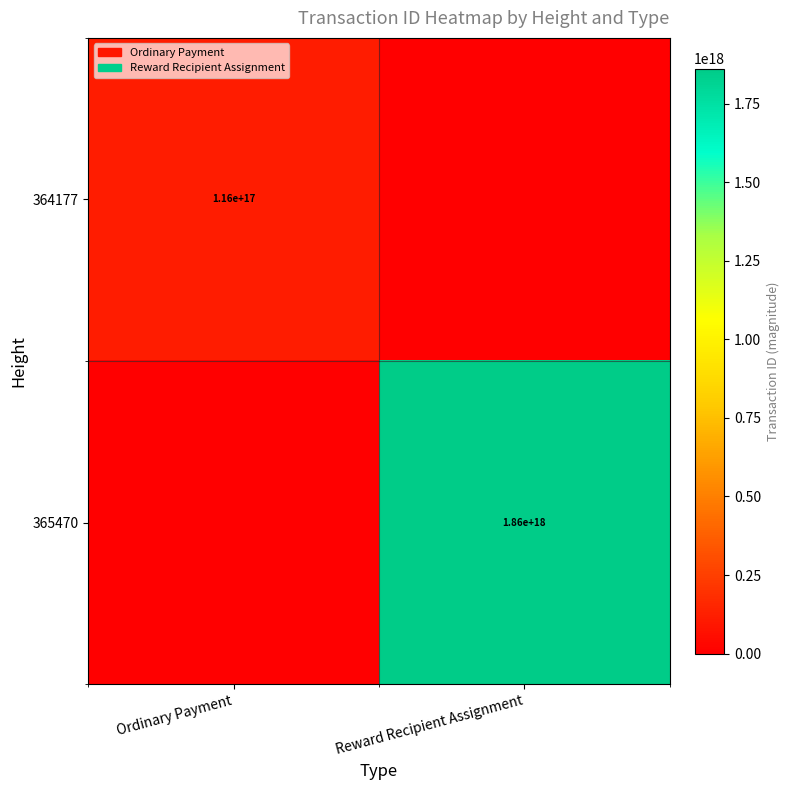

At which category does the chart reach its minimum across all series?

Reward Recipient Assignment